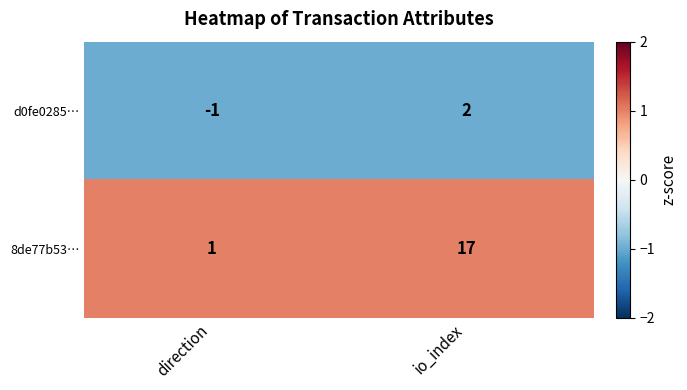

Which series has the largest total across all categories?

8de77b53…